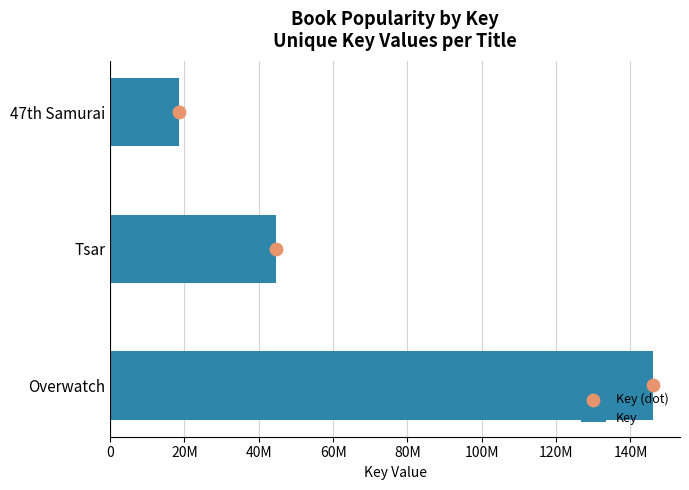

Which series contains the highest Y value?

Key